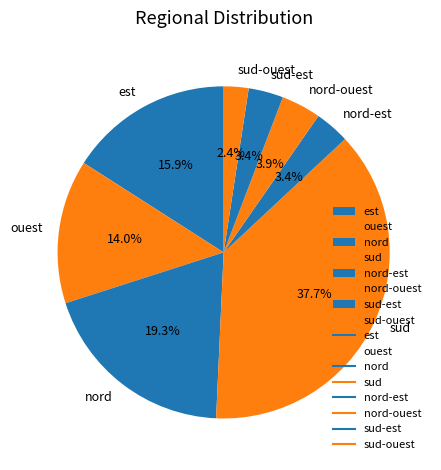

Which category has the smallest portion of the pie?

sud-ouest